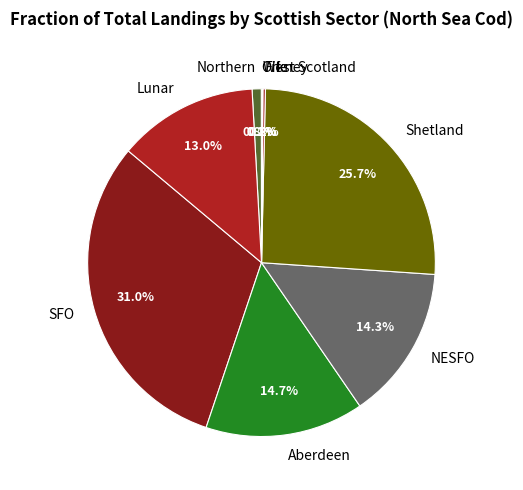

Between NESFO and Lunar, which is larger?

NESFO